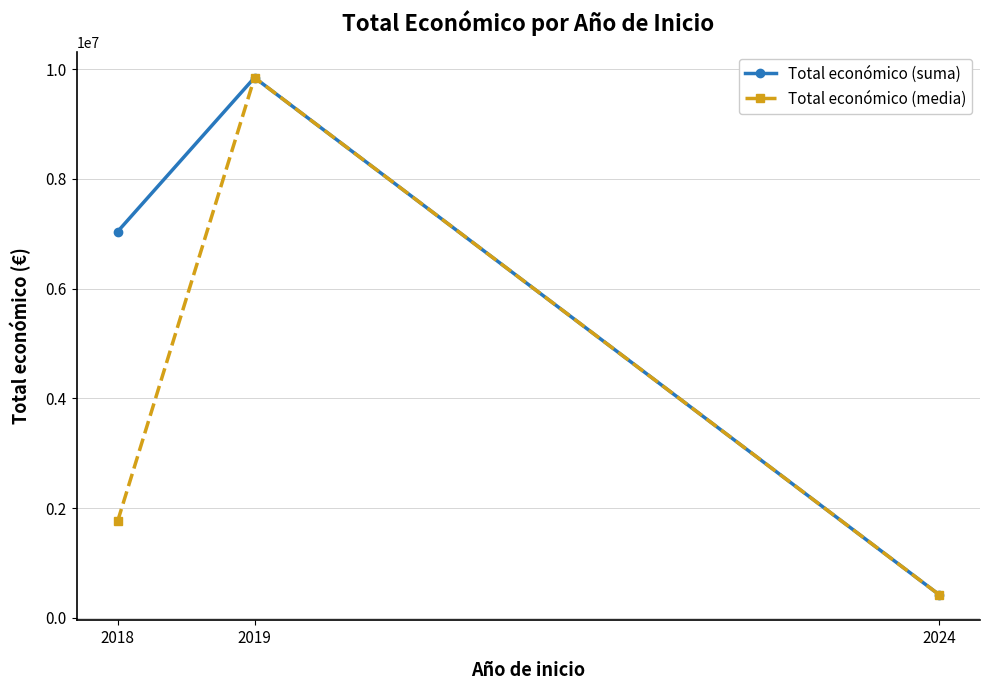

What is the minimum value shown in the chart?

424720.0